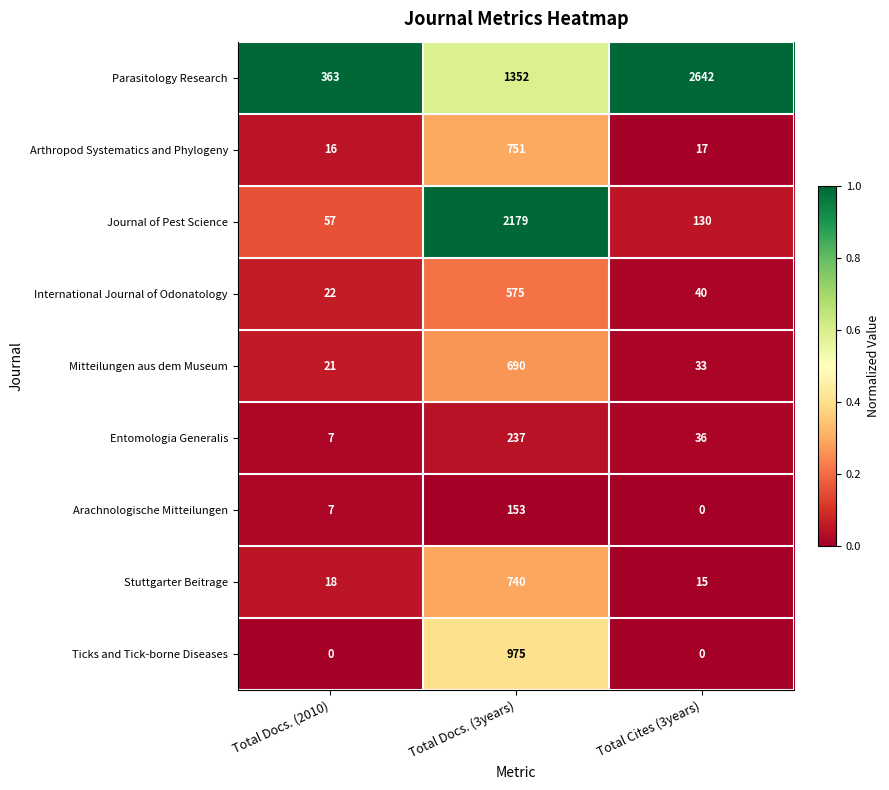

What is the difference between the International Journal of Odonatology values at Total Cites (3years) and Total Docs. (2010)?

18